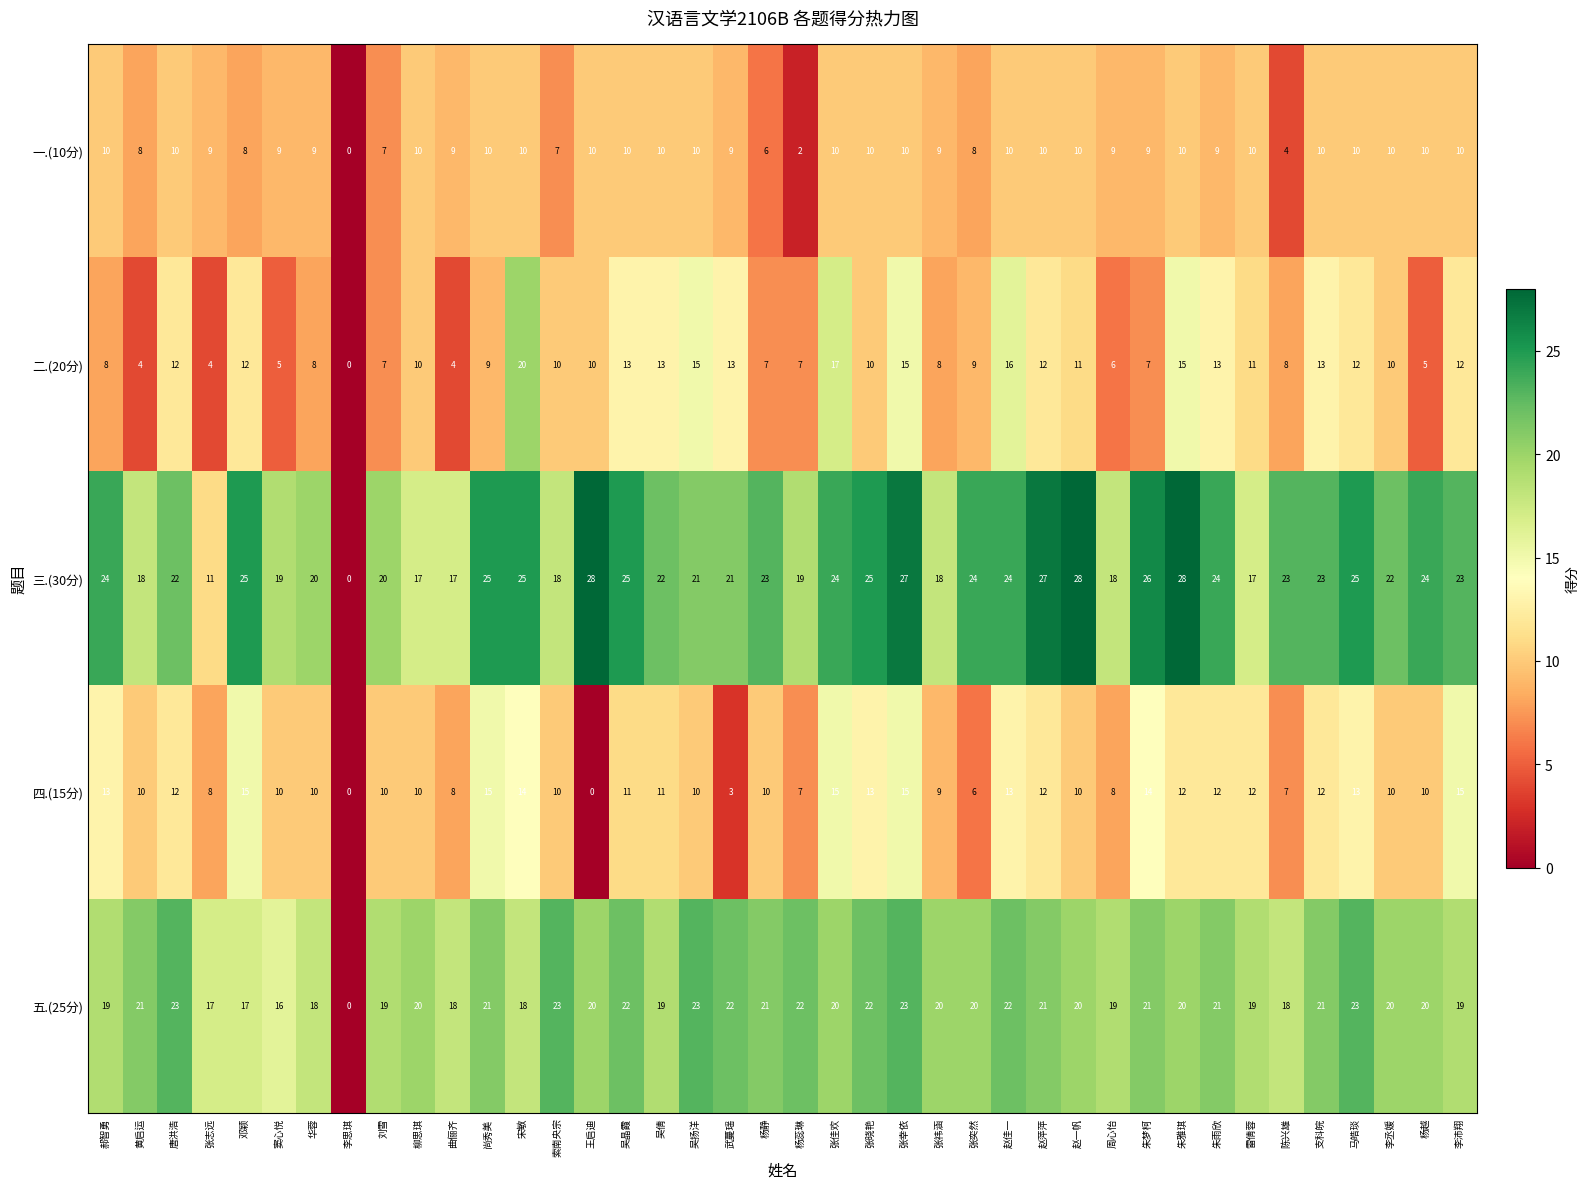

At 吴倩, list the series in order from smallest to largest.

一.(10分), 四.(15分), 二.(20分), 五.(25分), 三.(30分)